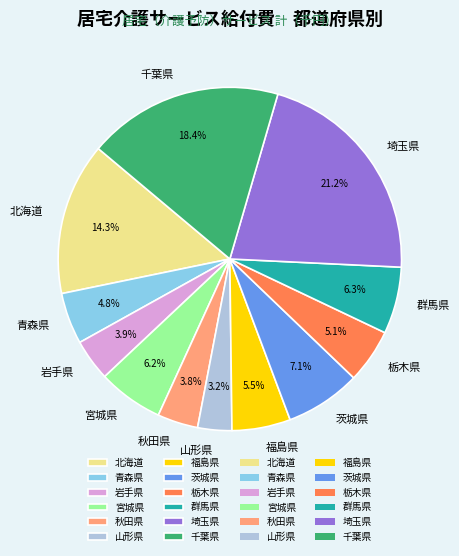

What percentage is the 北海道 slice, to the nearest percent?

14%